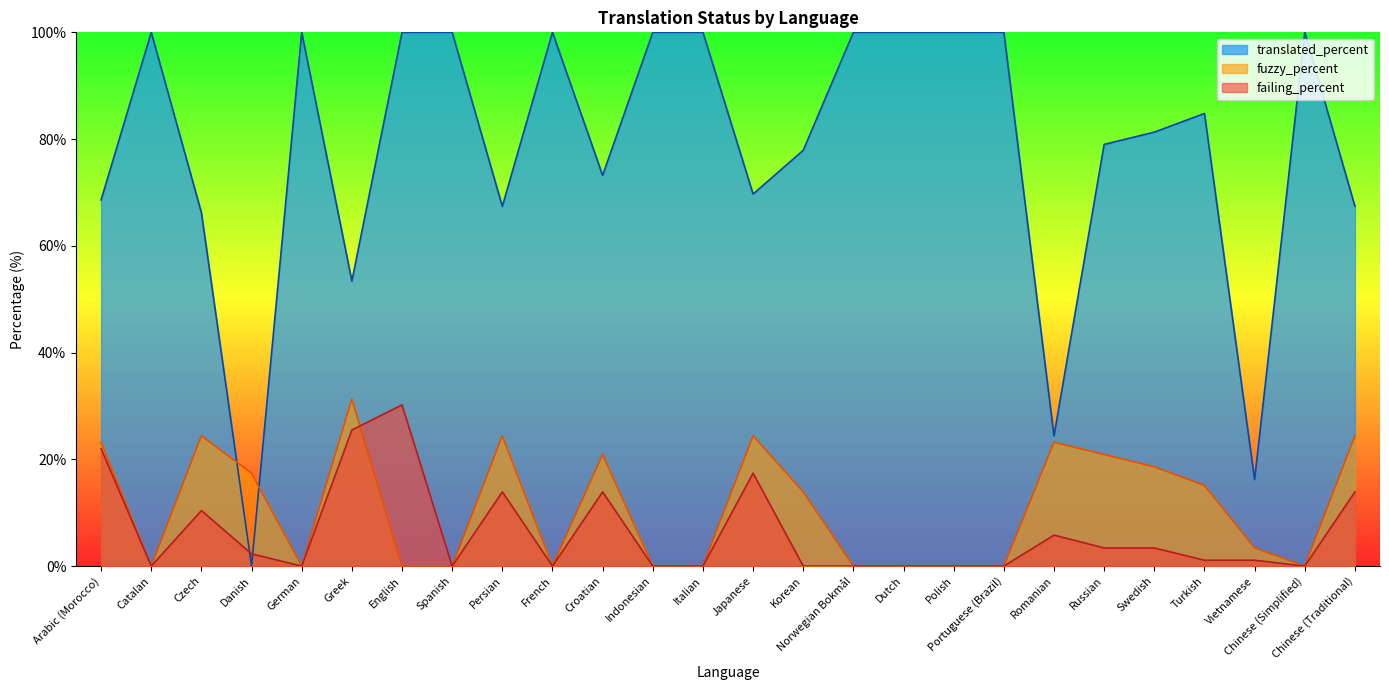

What is the label of the 16th point from the right?

Croatian